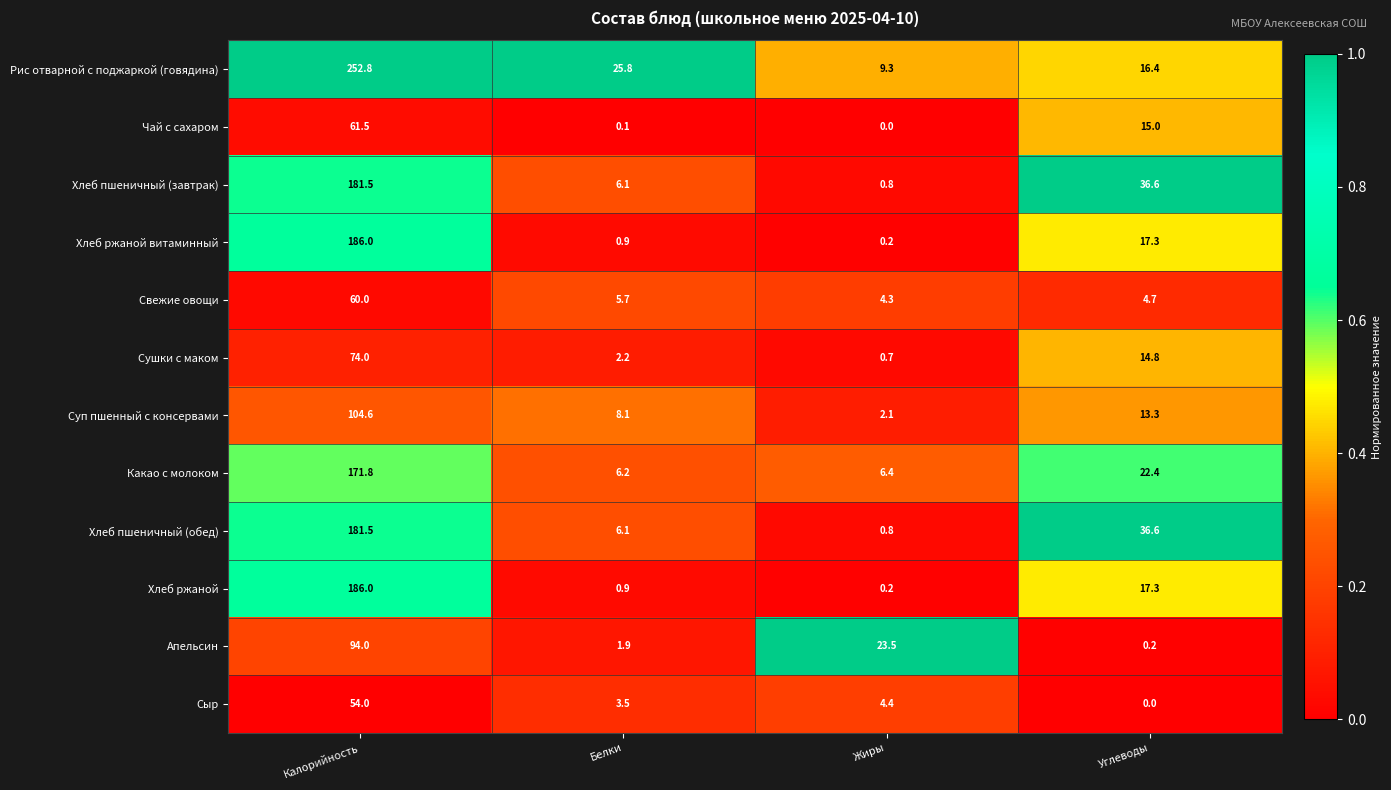

At which category is the sum across all series the highest?

Калорийность